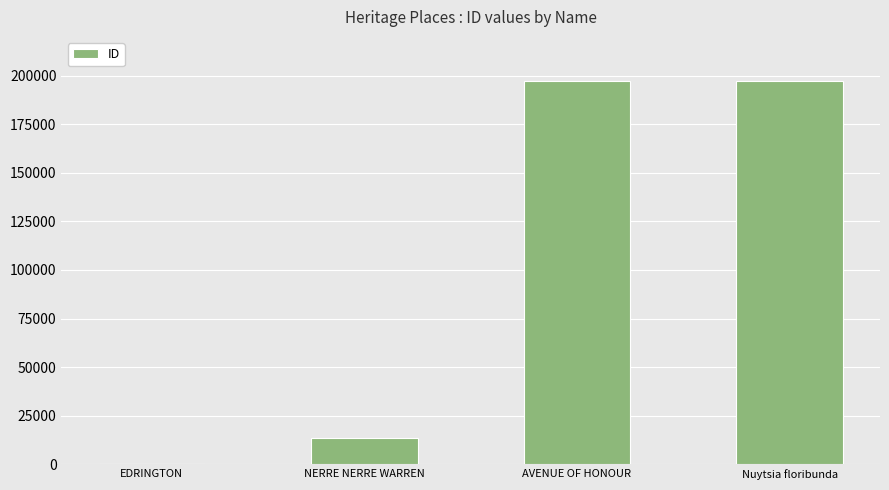

What is the sum of all values?

408529